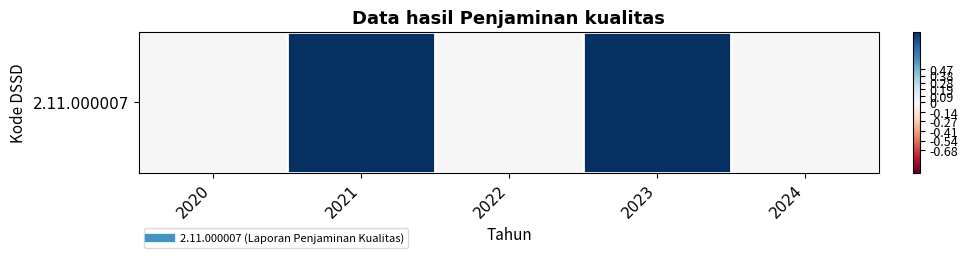

What is the difference between the maximum and minimum values?

1